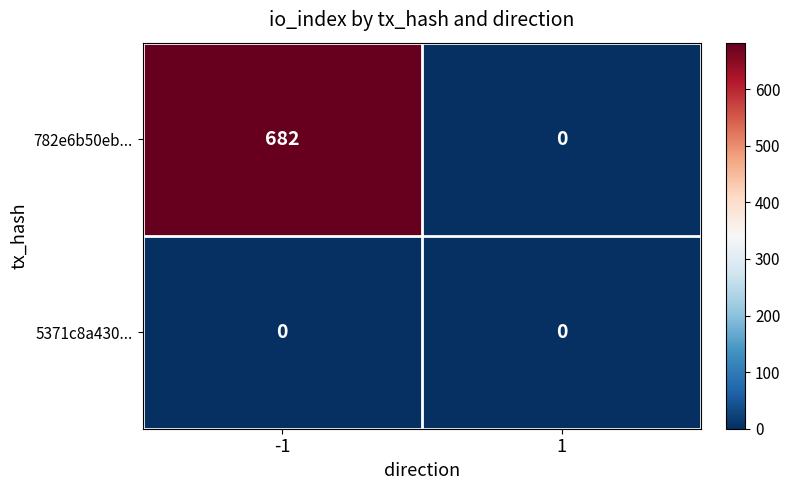

Which series has the largest range (max minus min)?

782e6b50eb...